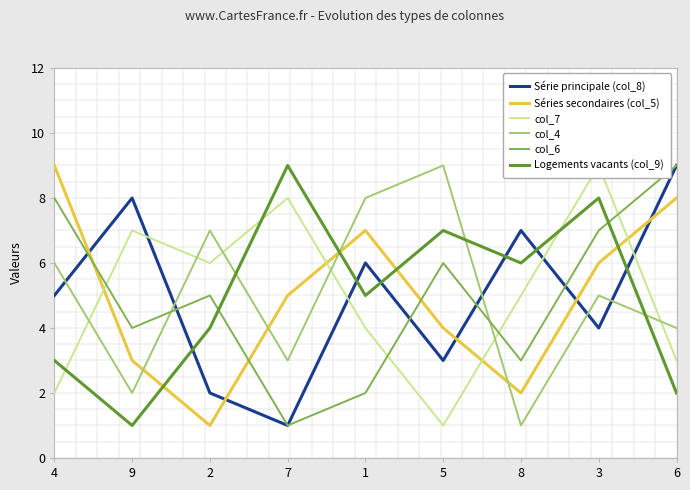

In Séries secondaires (col_5), how many points are lower than both neighbors (excluding endpoints)?

2